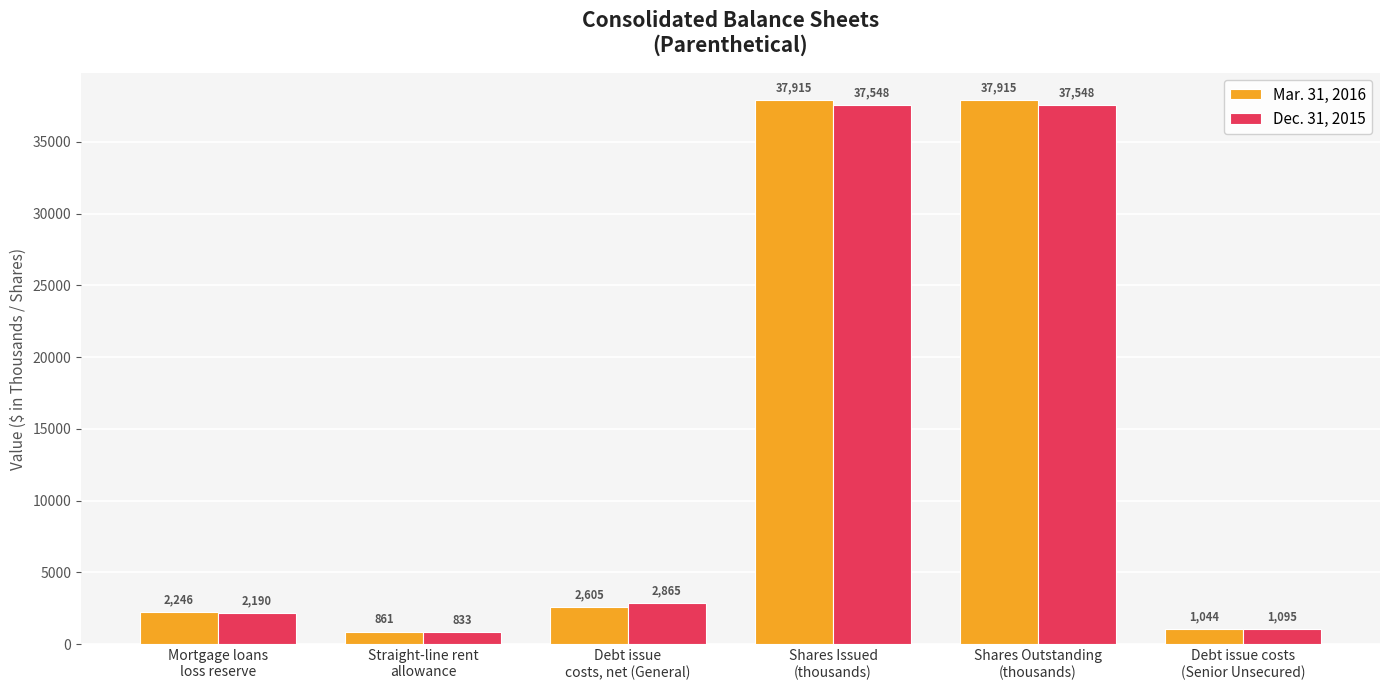

Reading left to right, list all the values displayed in this chart.

Mar. 31, 2016: 2246	861	2605	37915	37915	1044
Dec. 31, 2015: 2190	833	2865	37548	37548	1095